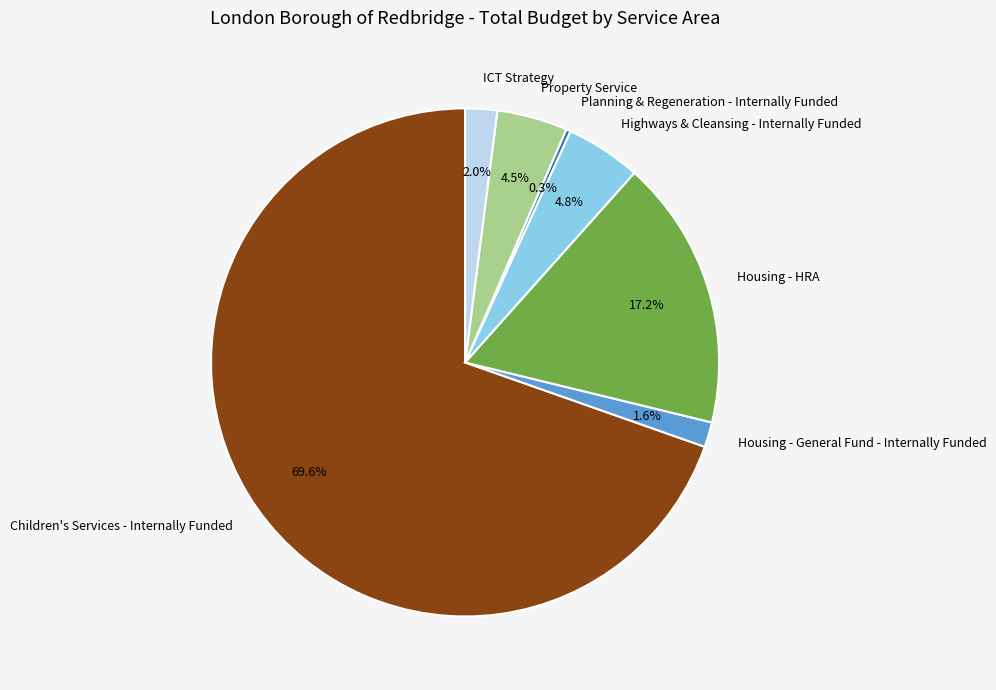

Is Children's Services - Internally Funded the majority of the pie?

Yes